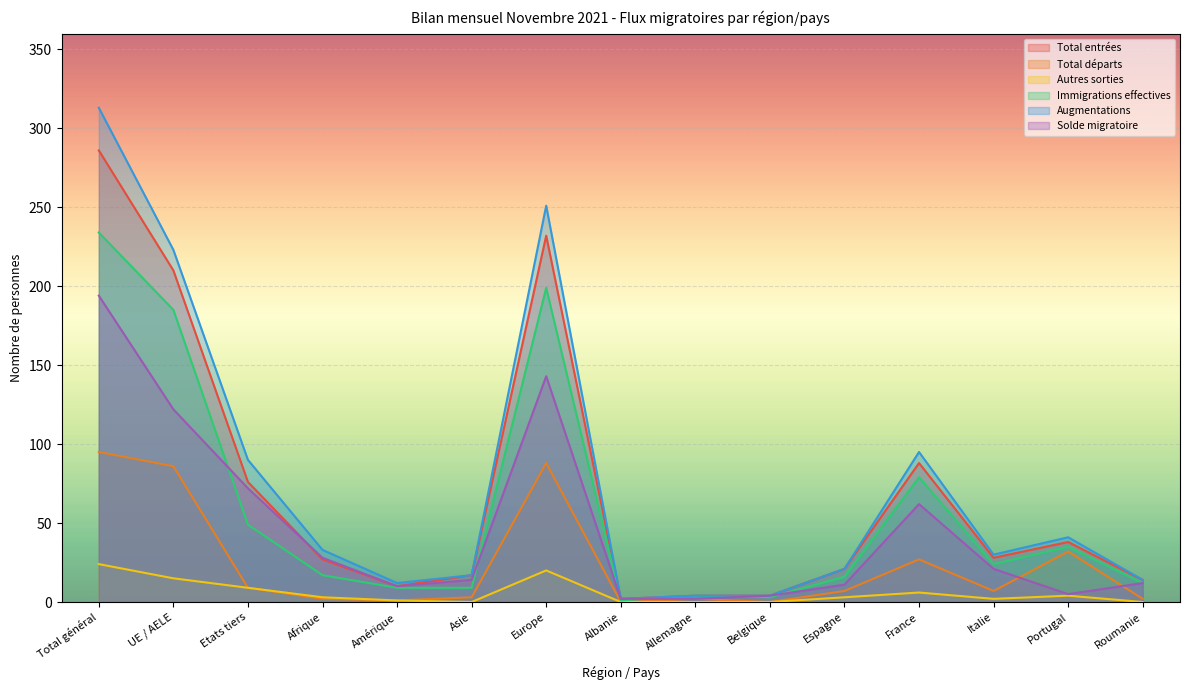

What is the spread (max minus min) of values at Italie?

28